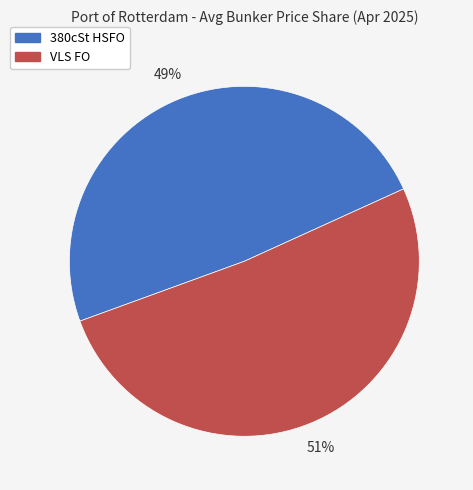

Is there a majority slice in this chart?

Yes